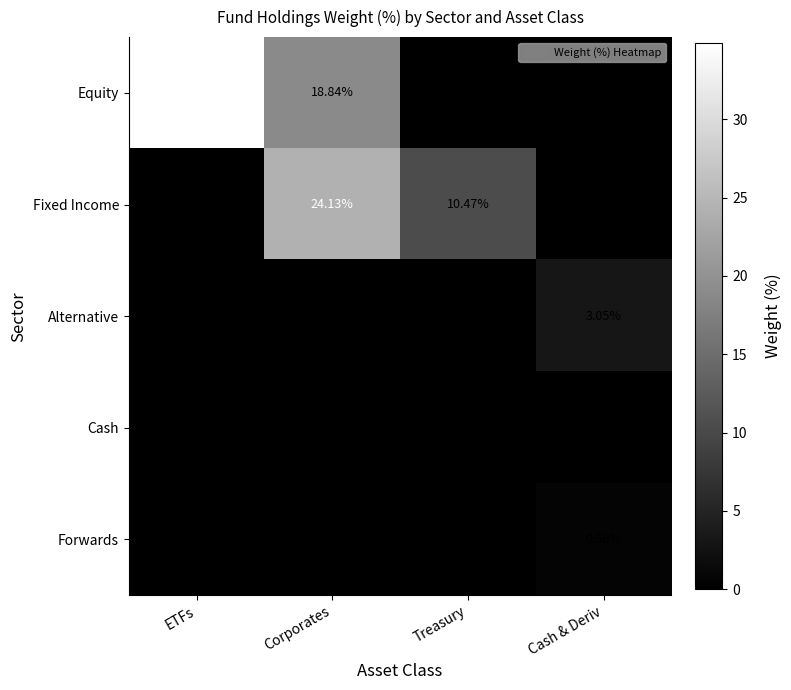

Is the value of Equity at Corporates greater than the value of Alternative at Cash & Deriv?

Yes